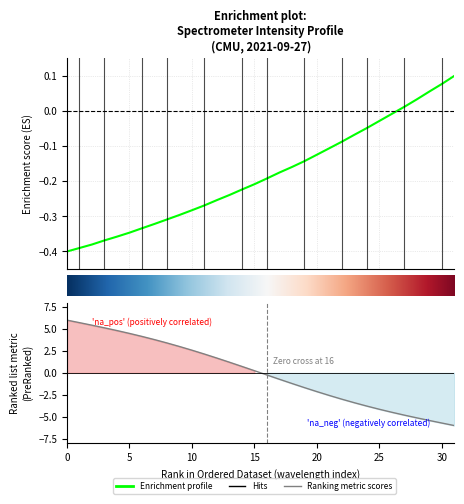

Reading right to left, list all the values displayed in this chart.

0.1	0.1	0.1	0.0	0.0	-0.0	-0.0	-0.0	-0.1	-0.1	-0.1	-0.1	-0.1	-0.2	-0.2	-0.2	-0.2	-0.2	-0.2	-0.3	-0.3	-0.3	-0.3	-0.3	-0.3	-0.3	-0.3	-0.4	-0.4	-0.4	-0.4	-0.4